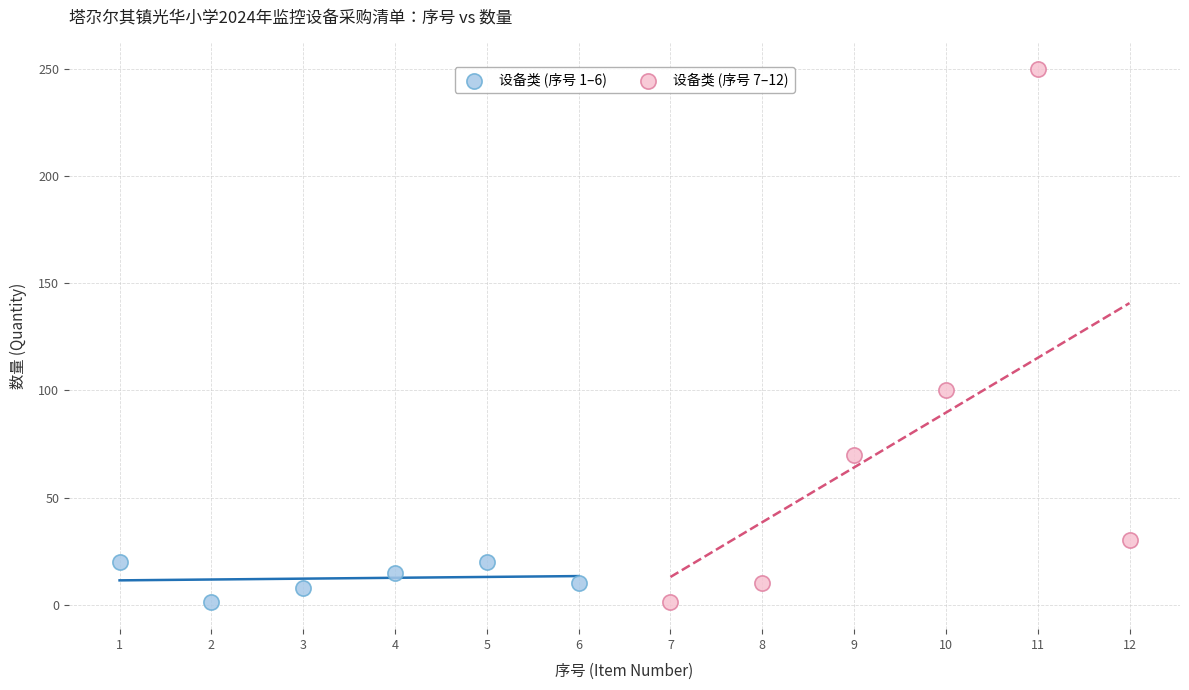

Which series contains the highest Y value?

设备类 (序号 7–12)